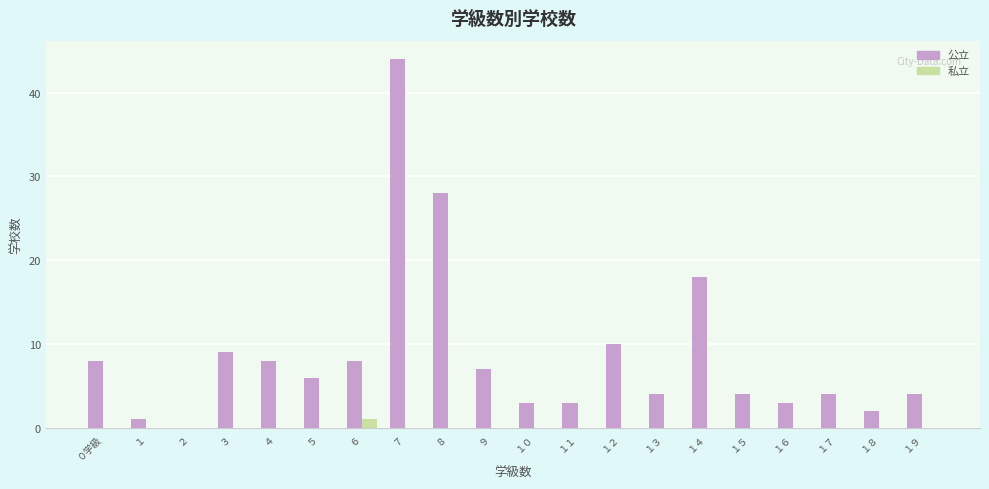

What is the sum of all 公立 values?

174